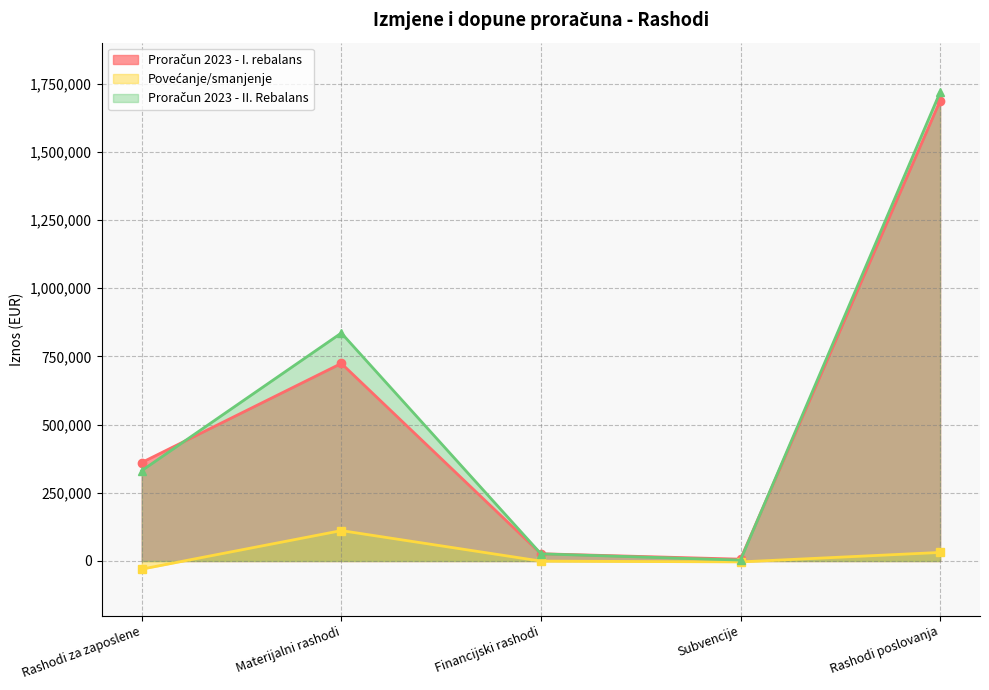

At which category does Povećanje/smanjenje reach its first local peak?

Materijalni rashodi